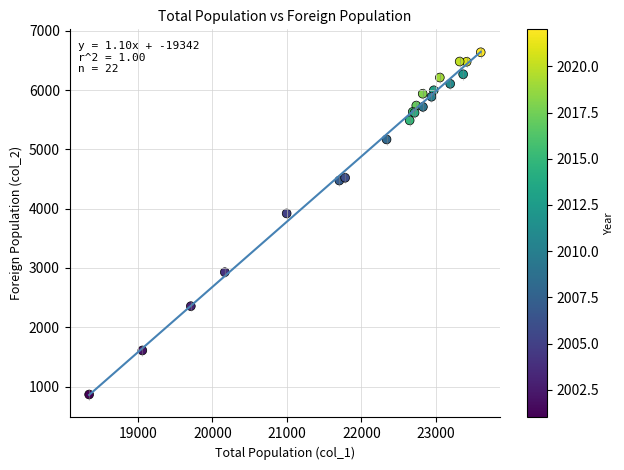

What Y value in the scatter plot is closest to 3752?

3920